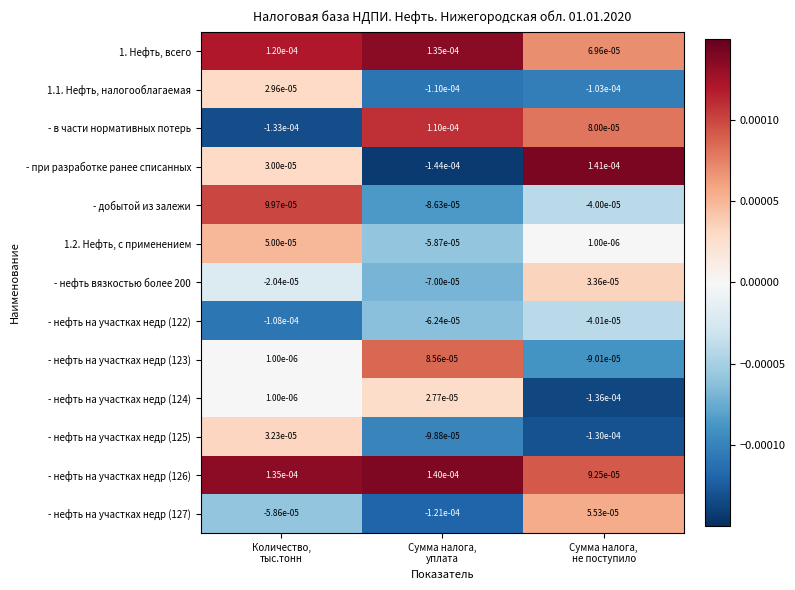

Which series has the widest spread of values?

- при разработке ранее списанных